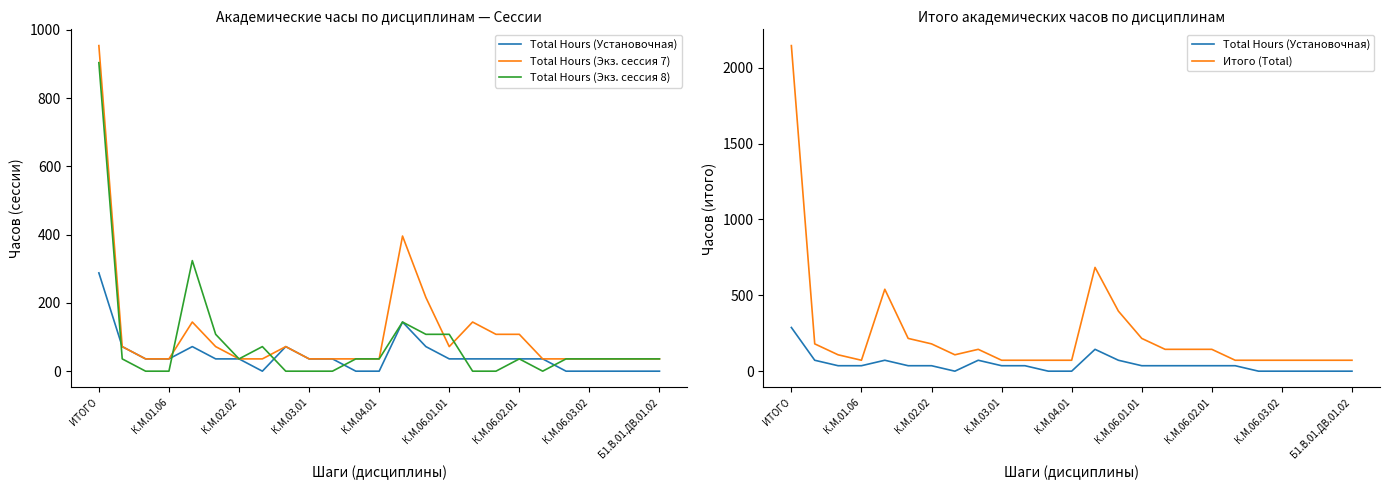

What are all the series names shown in the legend?

Total Hours (Установочная), Total Hours (Экз. сессия 7), Total Hours (Экз. сессия 8), Итого (Total)